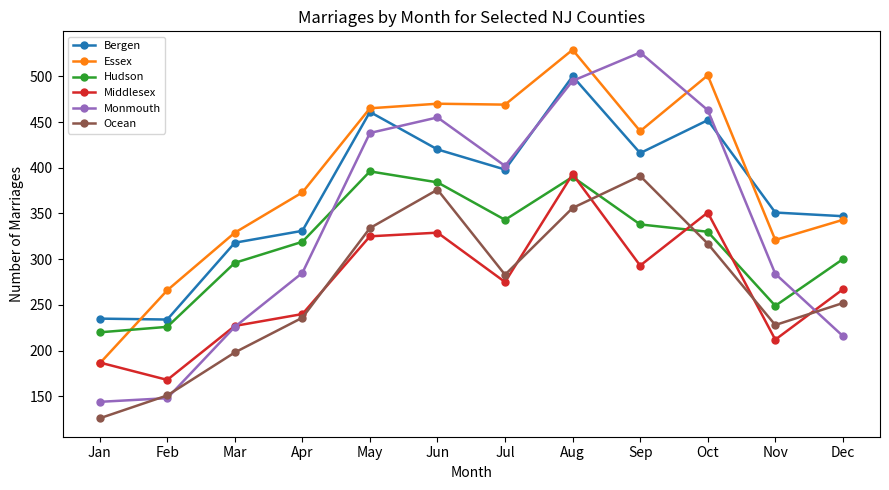

What is the value of the Middlesex point at the 11th from the left?

212